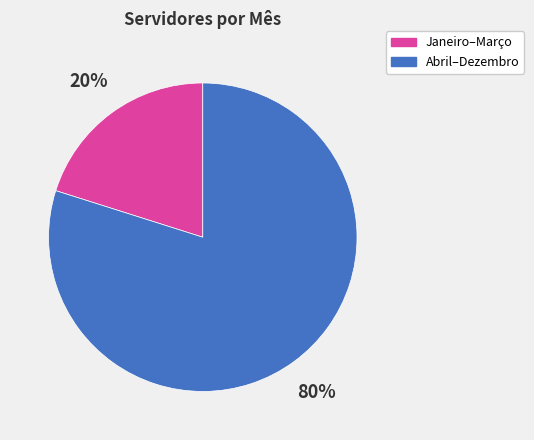

Is there any slice that represents more than half of the pie?

Yes